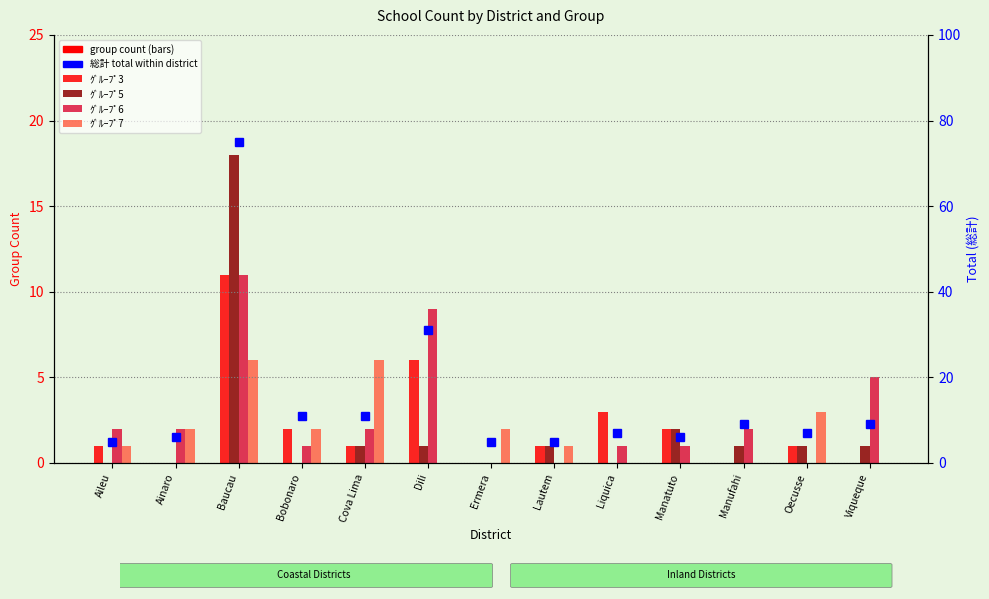

Reading left to right, list all the values displayed in this chart.

ｸﾞﾙｰﾌﾟ3: Aileu=1	Ainaro=0	Baucau=11	Bobonaro=2	Cova Lima=1	Dili=6	Ermera=0	Lautem=1	Liquica=3	Manatuto=2	Manufahi=0	Oecusse=1	Viqueque=0
ｸﾞﾙｰﾌﾟ5: Aileu=0	Ainaro=0	Baucau=18	Bobonaro=0	Cova Lima=1	Dili=1	Ermera=0	Lautem=1	Liquica=0	Manatuto=2	Manufahi=1	Oecusse=1	Viqueque=1
ｸﾞﾙｰﾌﾟ6: Aileu=2	Ainaro=2	Baucau=11	Bobonaro=1	Cova Lima=2	Dili=9	Ermera=0	Lautem=0	Liquica=1	Manatuto=1	Manufahi=2	Oecusse=0	Viqueque=5
ｸﾞﾙｰﾌﾟ7: Aileu=1	Ainaro=2	Baucau=6	Bobonaro=2	Cova Lima=6	Dili=0	Ermera=2	Lautem=1	Liquica=0	Manatuto=0	Manufahi=0	Oecusse=3	Viqueque=0
総計 (total): Aileu=5	Ainaro=6	Baucau=75	Bobonaro=11	Cova Lima=11	Dili=31	Ermera=5	Lautem=5	Liquica=7	Manatuto=6	Manufahi=9	Oecusse=7	Viqueque=9